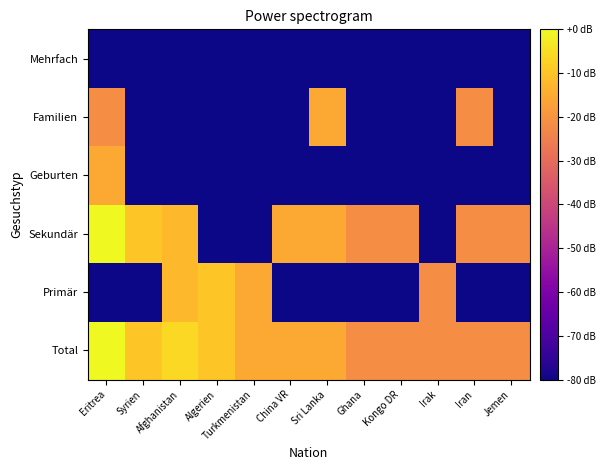

At which category is the sum across all series the highest?

Eritrea